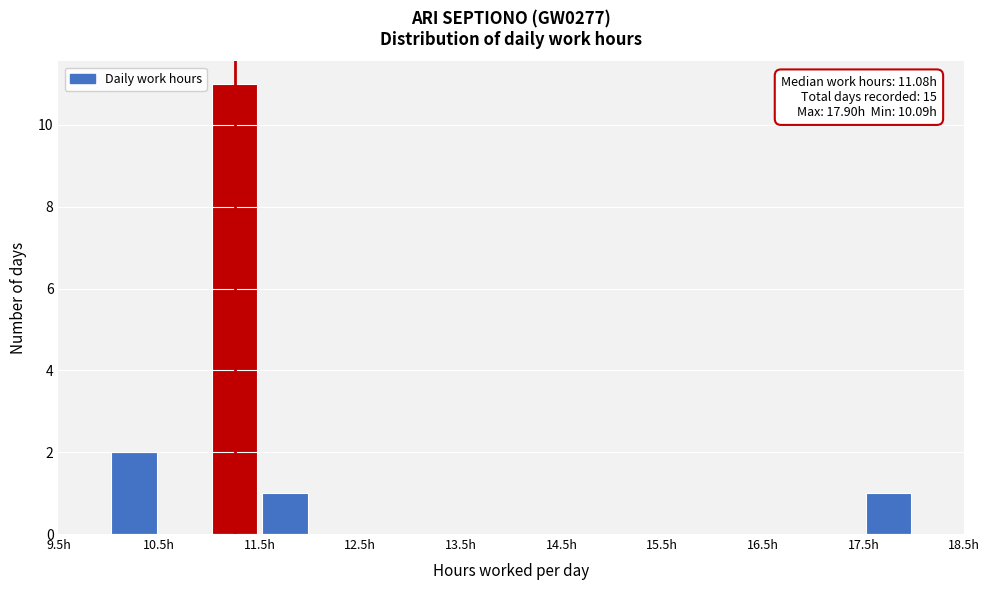

Over which range of the x-axis is the bar tallest?

11.0 to 11.5